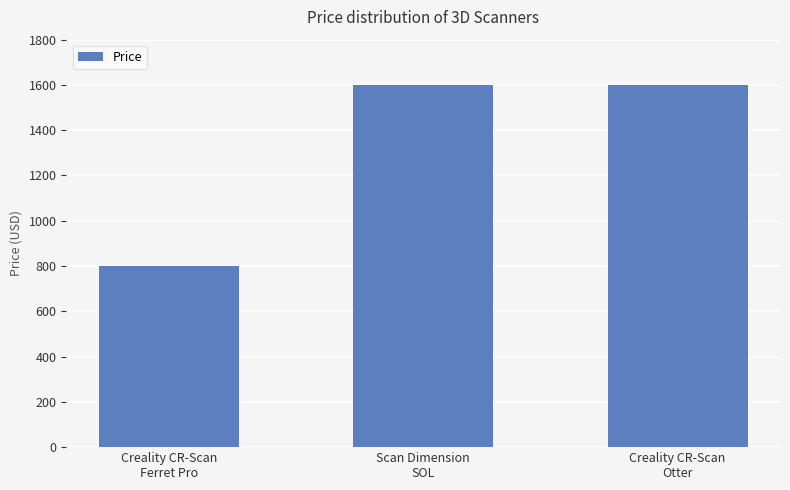

Reading left to right, what are all the values shown in this chart?

Creality CR-Scan
Ferret Pro=799.0	Scan Dimension
SOL=1599.0	Creality CR-Scan
Otter=1599.0